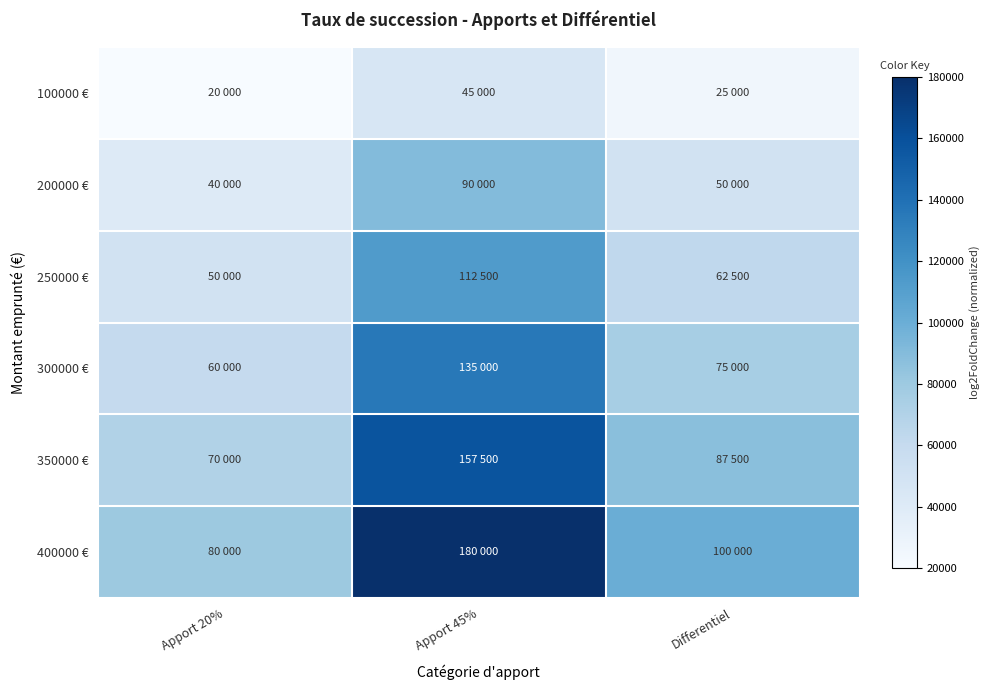

Reading left to right, what are all the values shown in this chart?

100000 €: Apport 20%=20000	Apport 45%=45000	Differentiel=25000
200000 €: Apport 20%=40000	Apport 45%=90000	Differentiel=50000
250000 €: Apport 20%=50000	Apport 45%=112500	Differentiel=62500
300000 €: Apport 20%=60000	Apport 45%=135000	Differentiel=75000
350000 €: Apport 20%=70000	Apport 45%=157500	Differentiel=87500
400000 €: Apport 20%=80000	Apport 45%=180000	Differentiel=100000